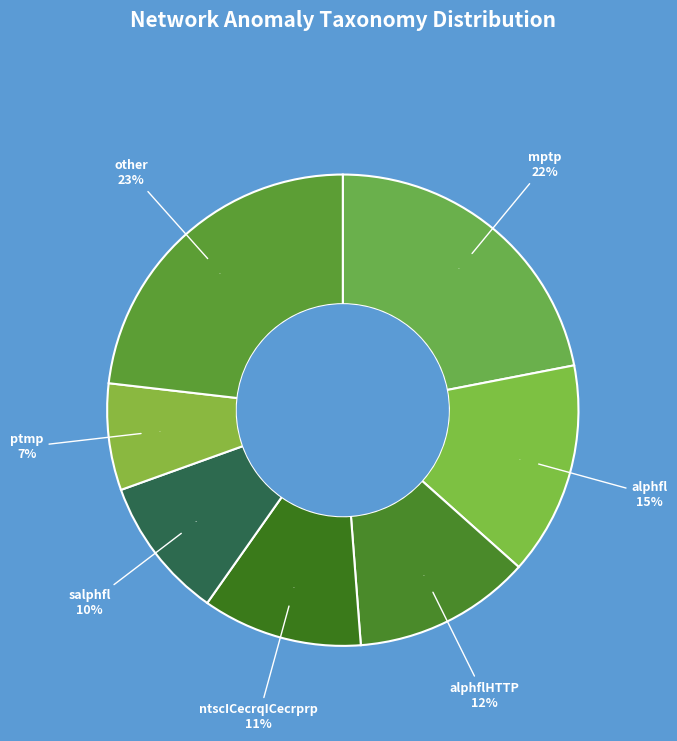

To the nearest percent, what percentage of the pie is ntscICecrqICecrprp?

11%